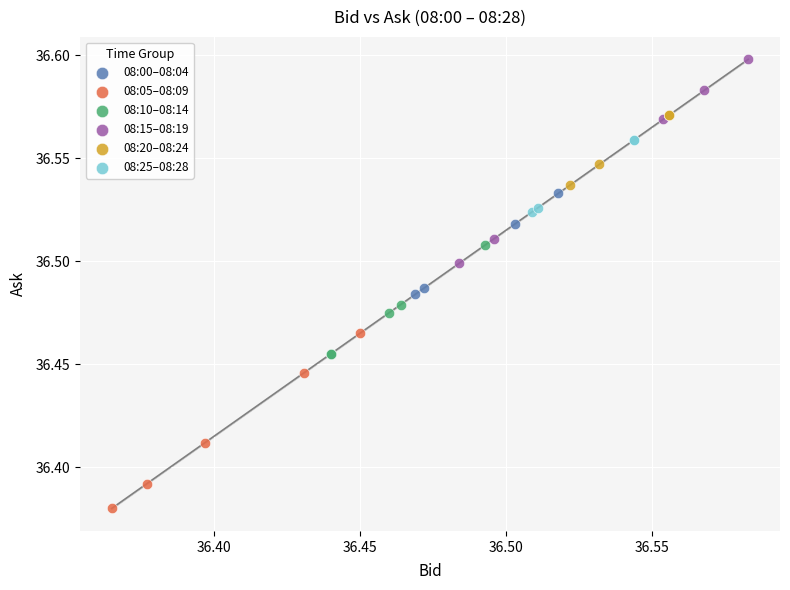

Which series contains the lowest Y value?

08:05–08:09